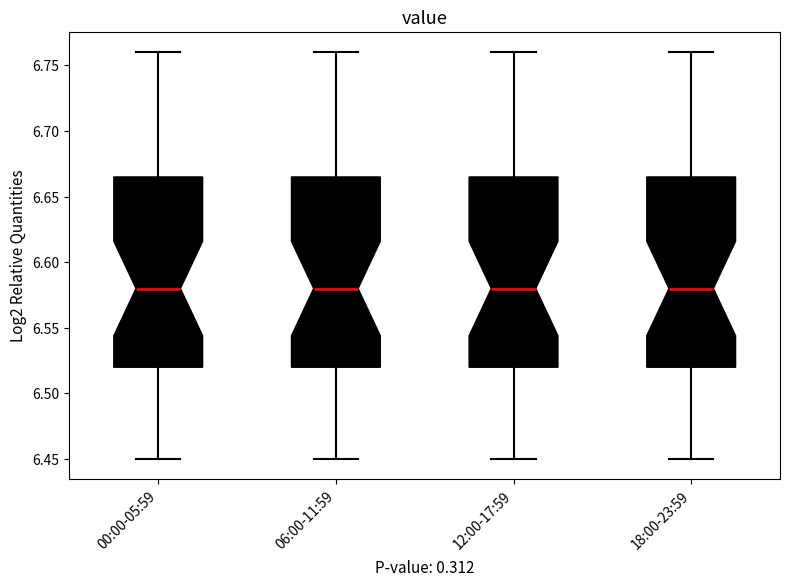

Where does the lower whisker of the box for 18:00-23:59 end on the y-axis? The values are not printed on the chart, so give them approximately, as read against the axis.

6.450